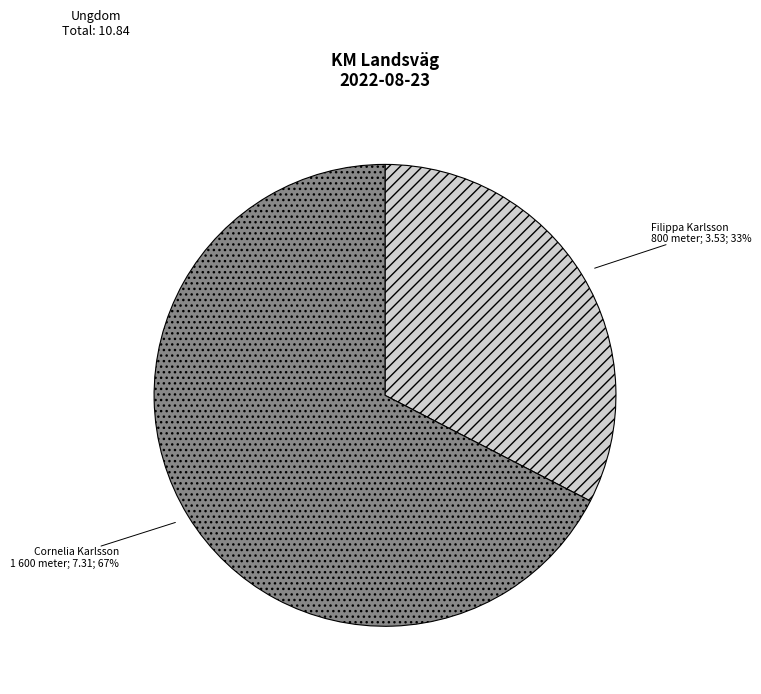

To the nearest percent, what is the average slice percentage?

50%